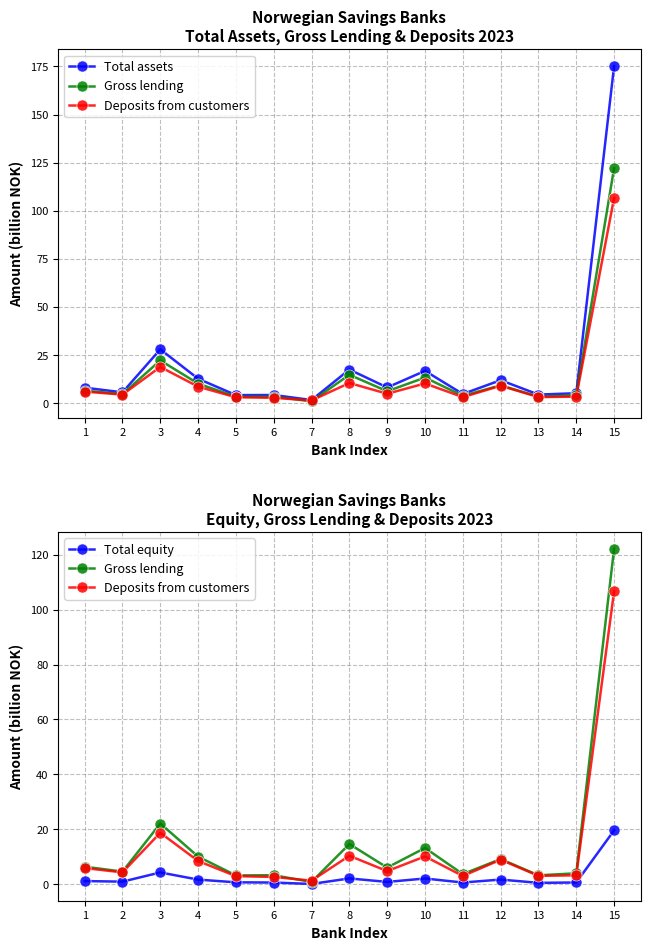

Is it true that Deposits from customers equals 1.8 at 5?

False